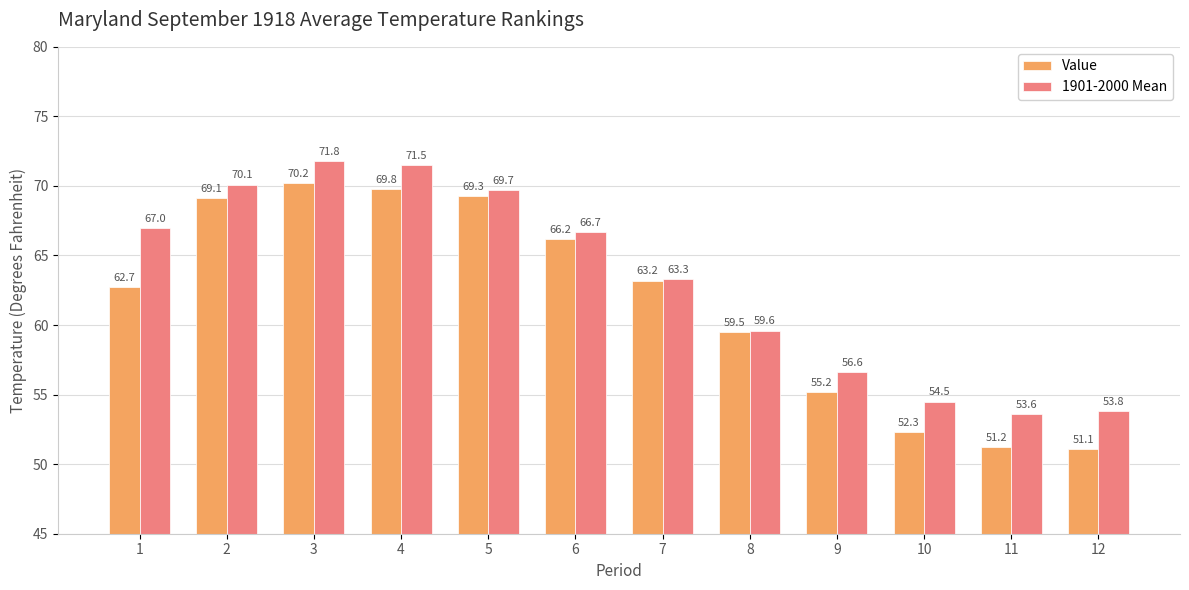

How many categories are shown in the chart?

12